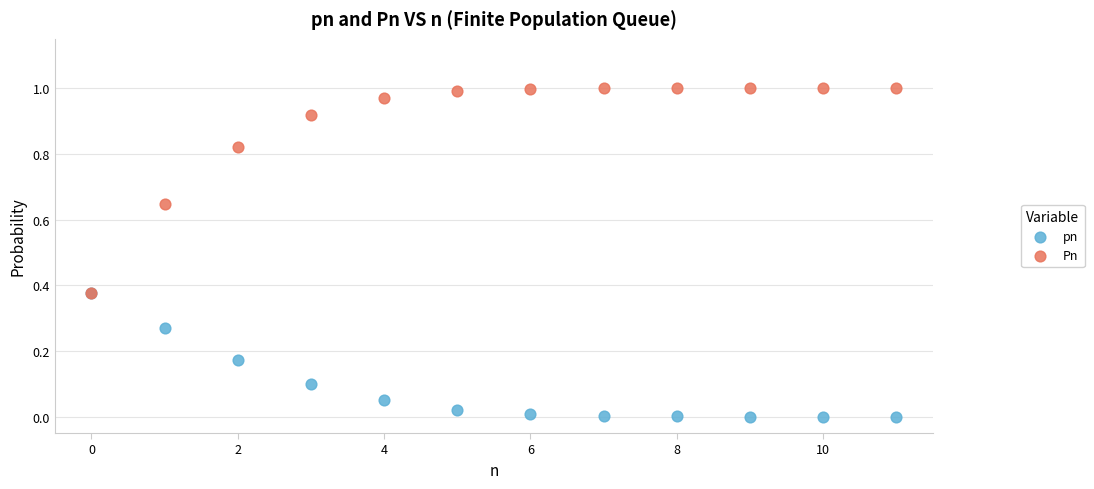

What are all the series names shown in the legend?

pn, Pn